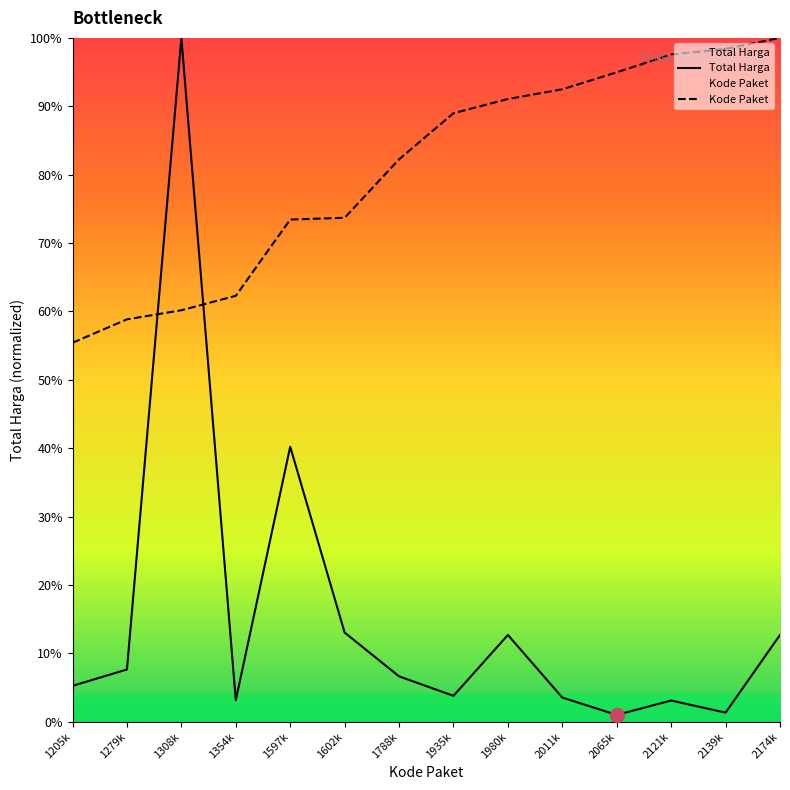

Rank the series at 1602k from highest to lowest value.

Kode Paket, Total Harga